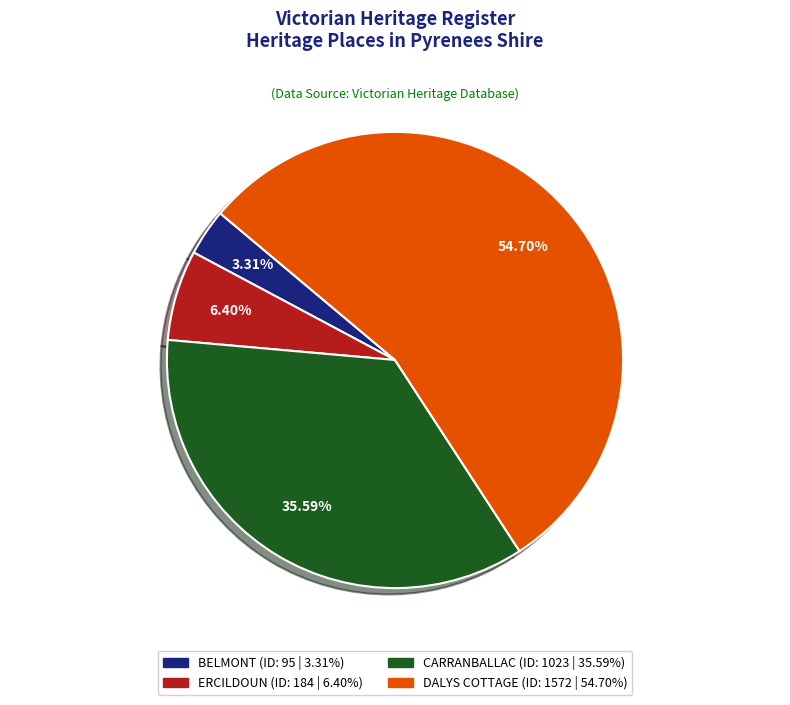

Which slice is the smallest?

BELMONT